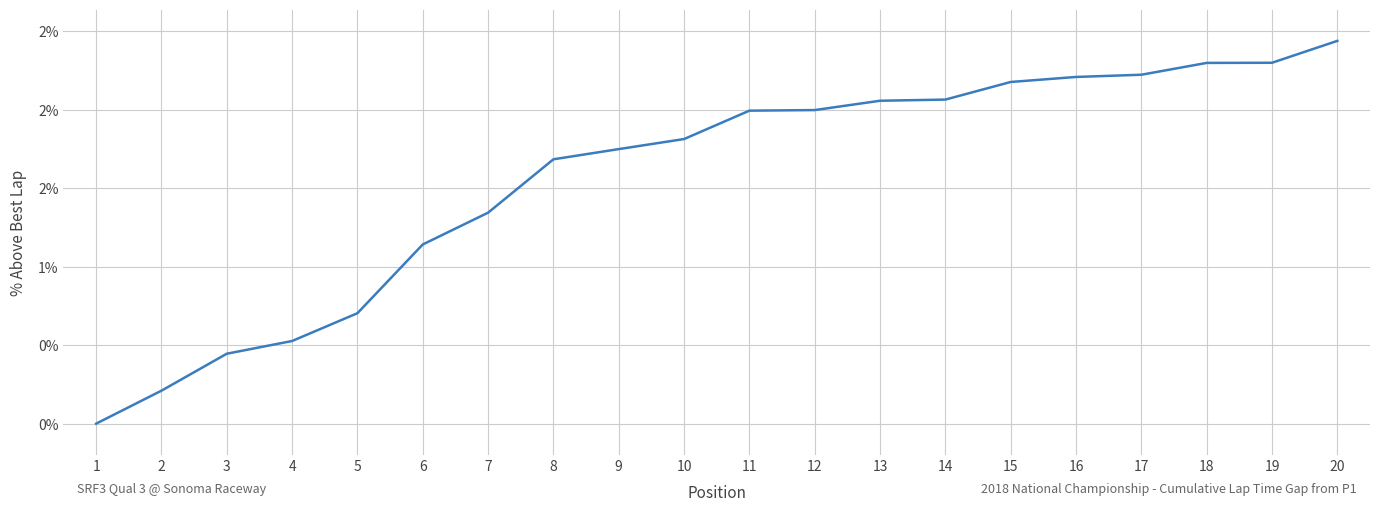

Which label corresponds to the smallest value in the chart?

1